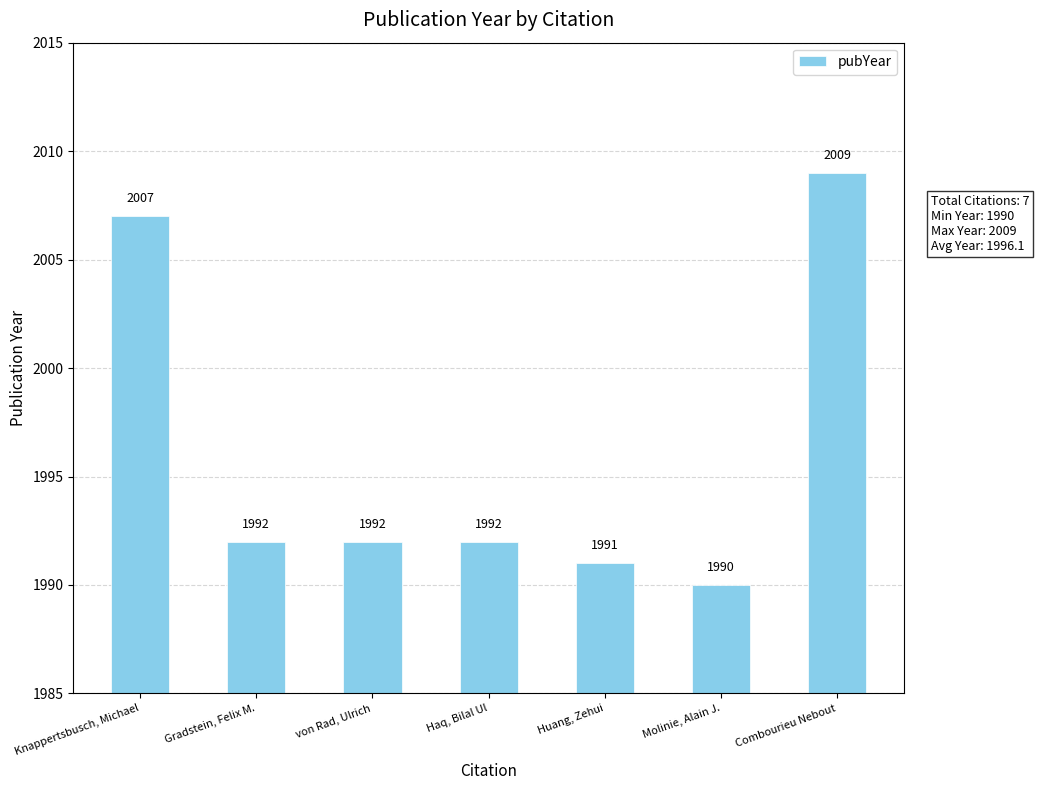

What is the greatest value displayed?

2009